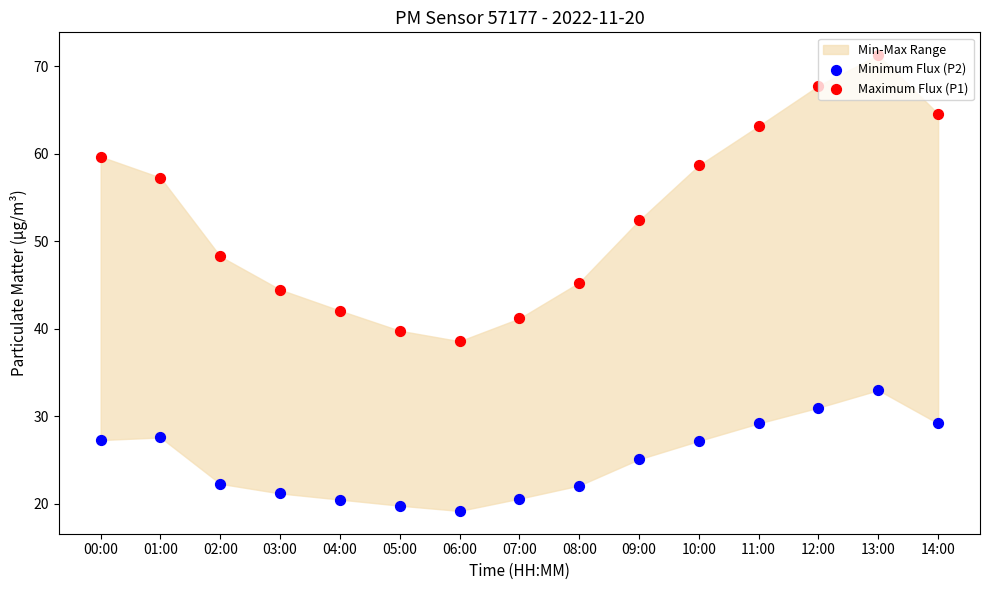

At which category is the sum across all series the highest?

13:00